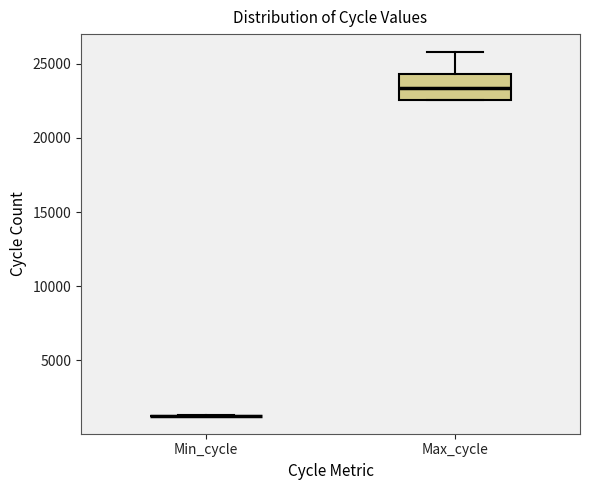

Which box is the tallest, from its lower edge to its upper edge?

Max_cycle